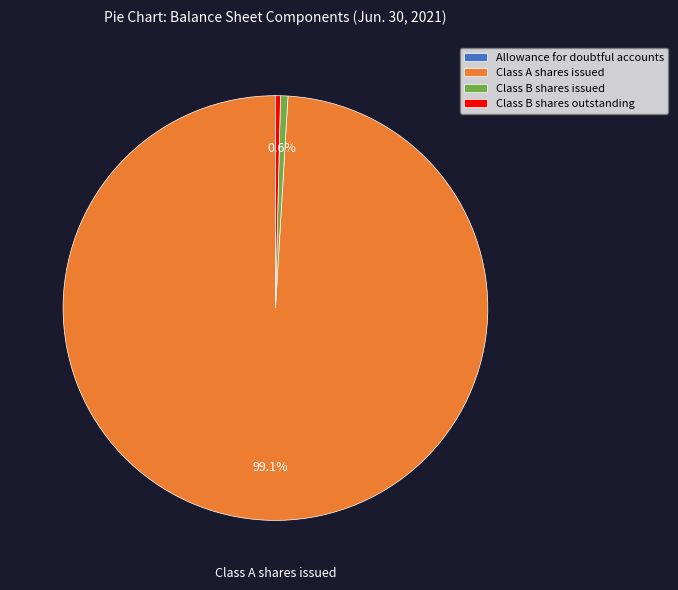

Does any single category account for the majority?

Yes